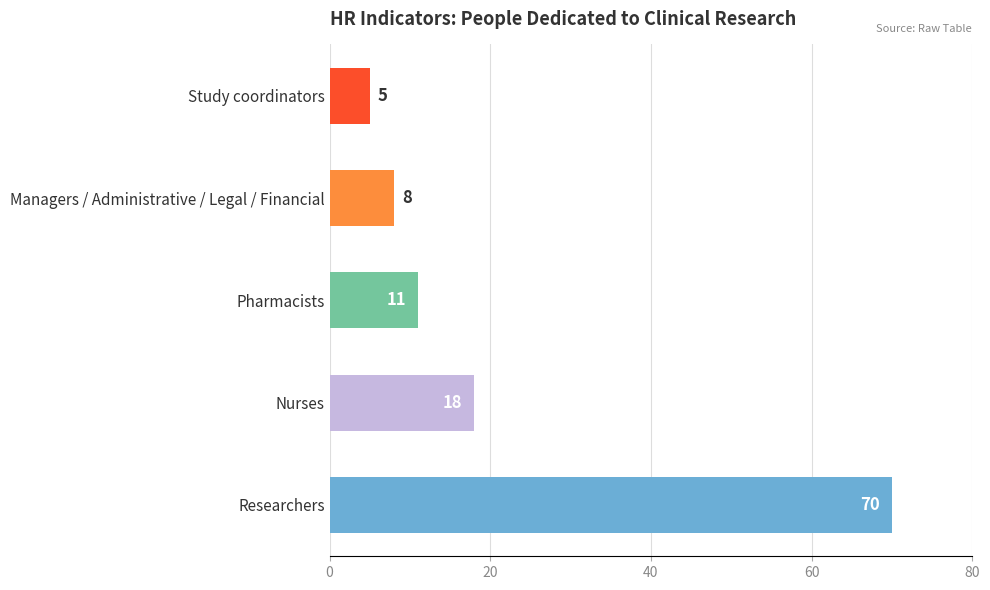

Which label corresponds to the smallest value in the chart?

Study coordinators